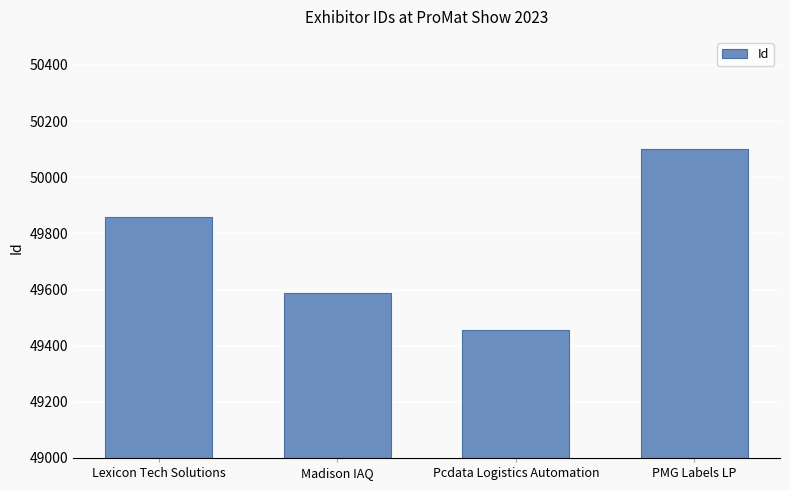

What is the sum of all values?

199004